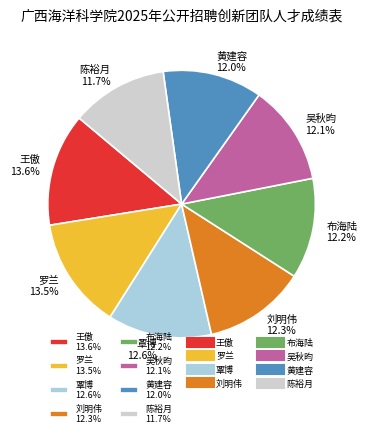

Approximately how many times larger is the value at 覃博 12.6% compared to 布海陆 12.2%?

1.0